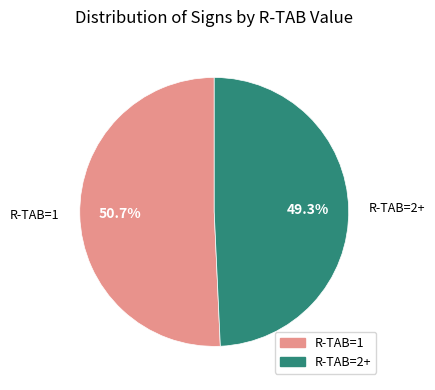

Count the number of slices in the pie.

2